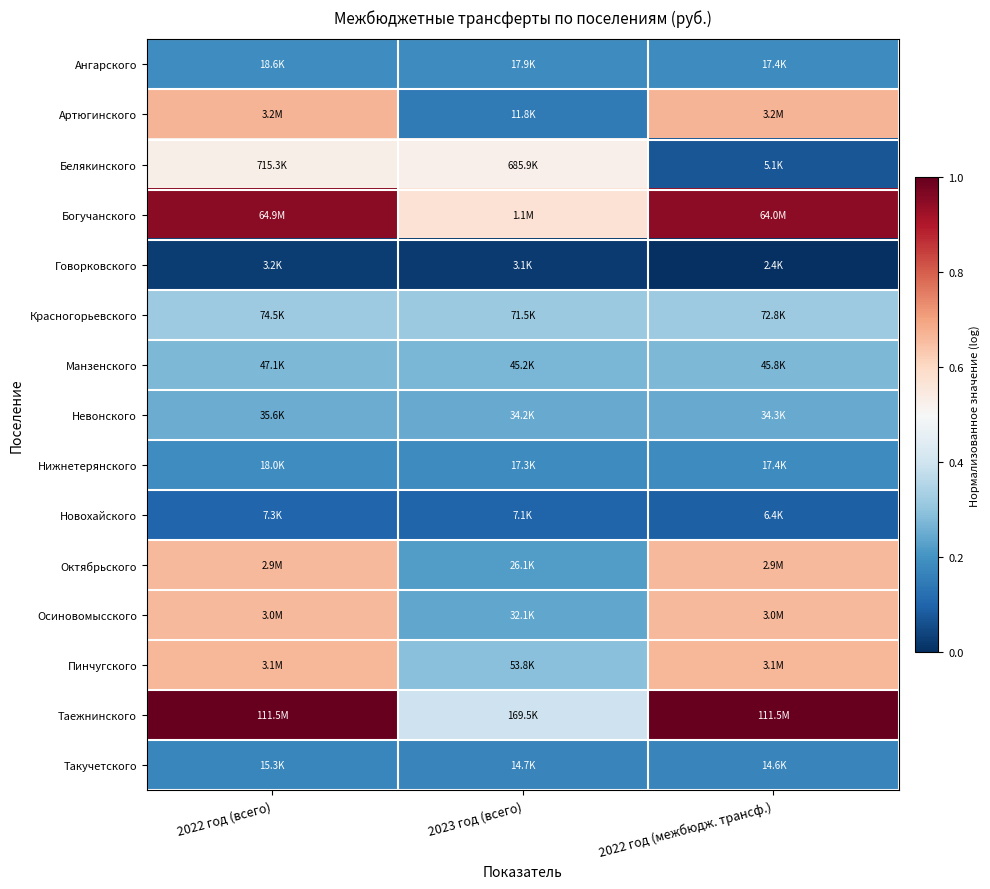

Which has a higher value, 2023 год (всего) or 2022 год (межбюдж. трансф.)?

2023 год (всего)